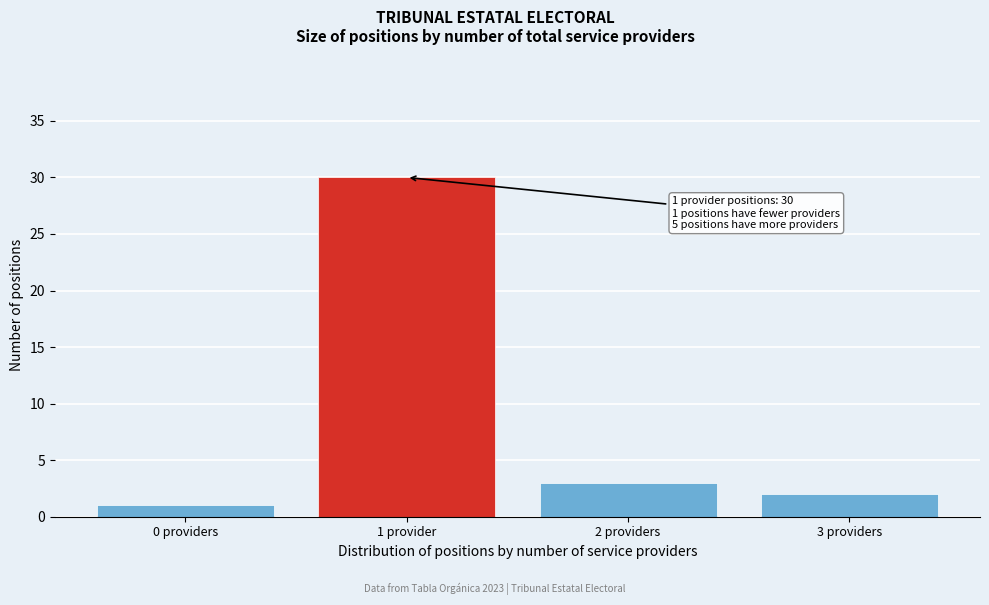

Reading left to right, what are all the values shown in this chart?

1	30	3	2